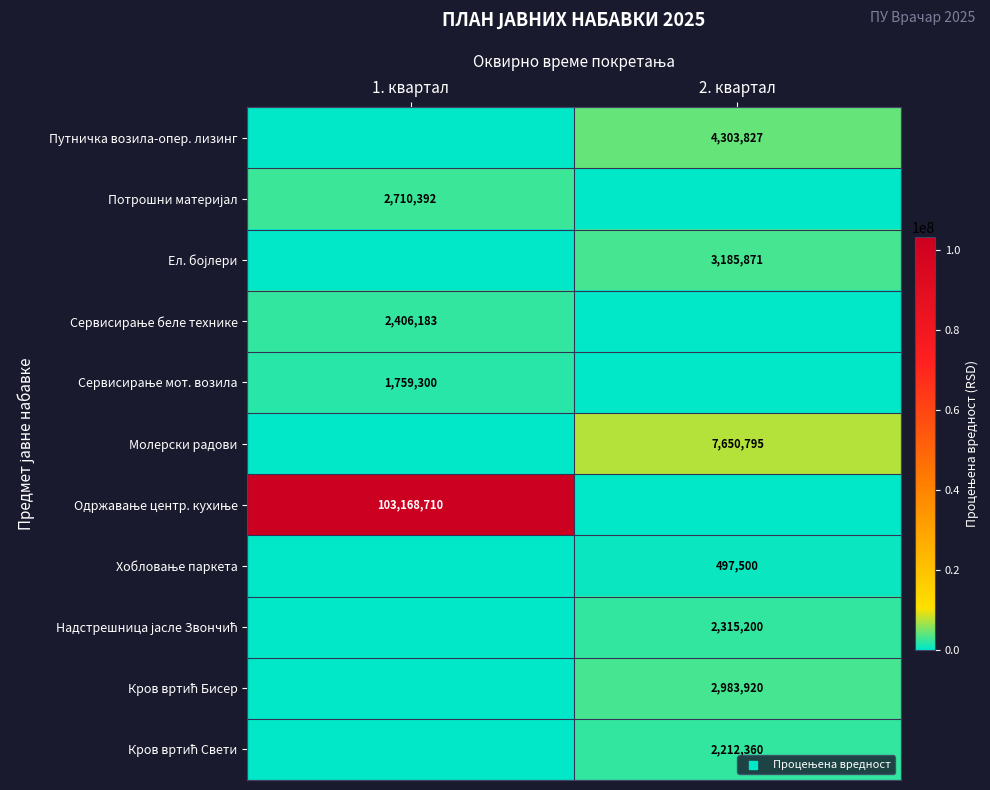

True or false: Молерски радови has a value of 7650795 at 2. квартал.

True